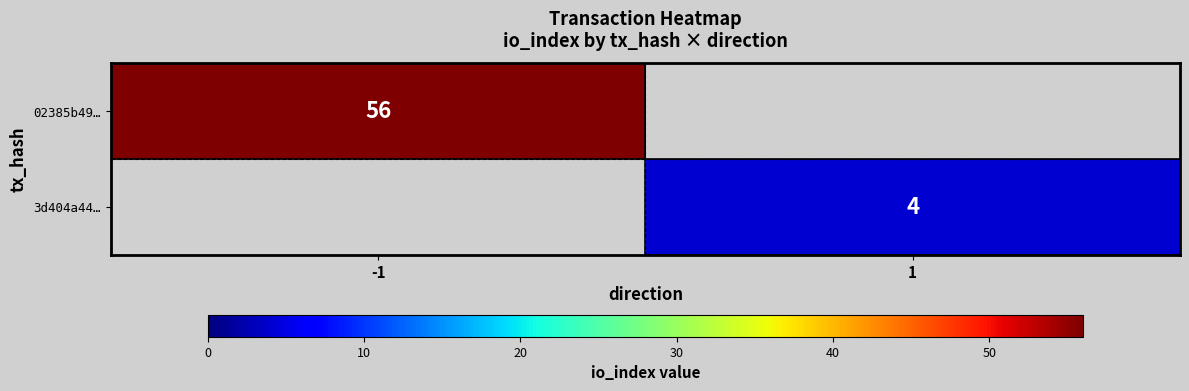

The value of 02385b49… at -1 is 94. True or false?

False